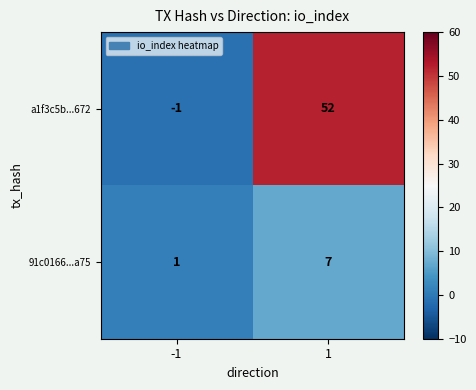

What value does the 91c0166...a75 series have at 1?

7